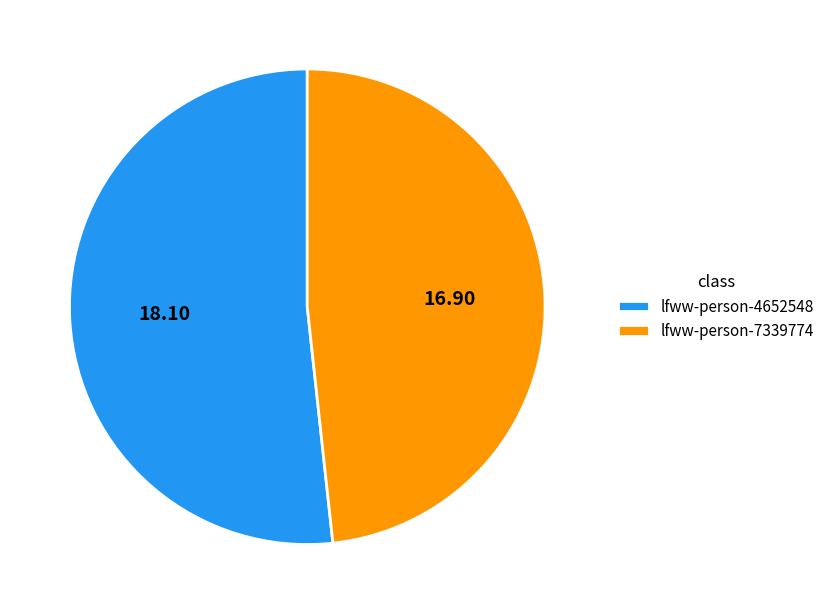

Rank the categories by value from highest to lowest.

lfww-person-4652548, lfww-person-7339774